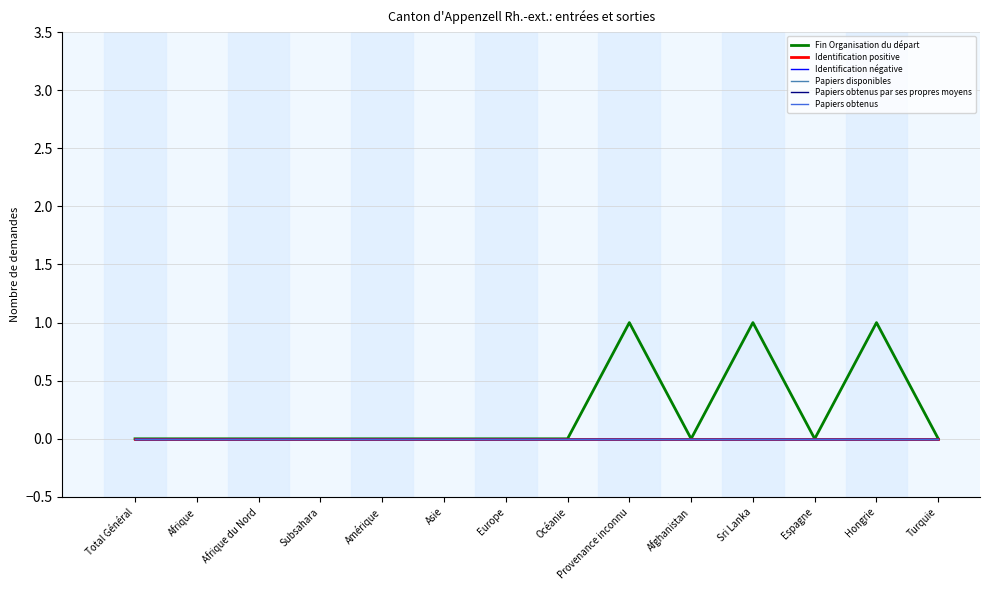

Does the chart display data point markers on the line(s)?

No